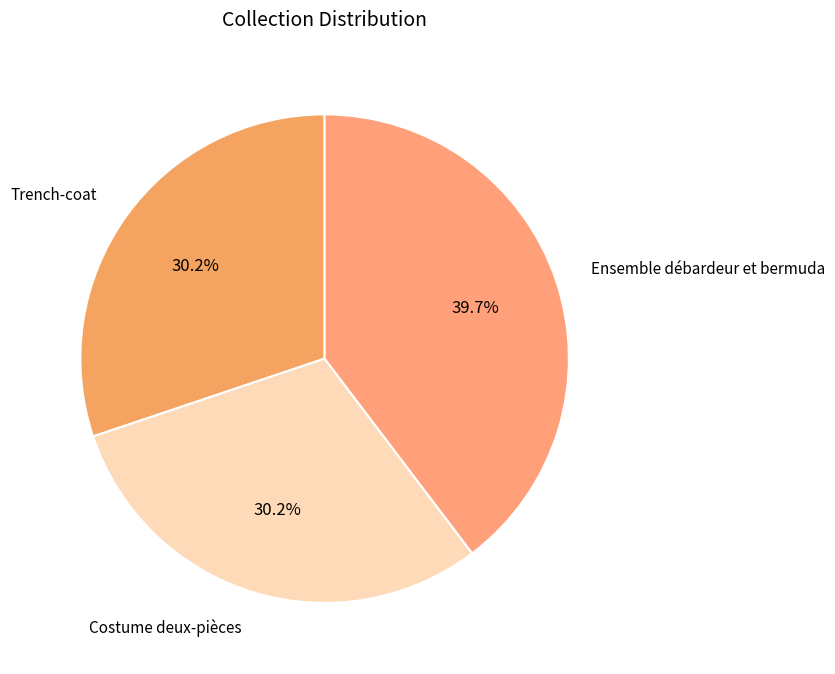

What is the largest slice in the pie chart?

Ensemble débardeur et bermuda